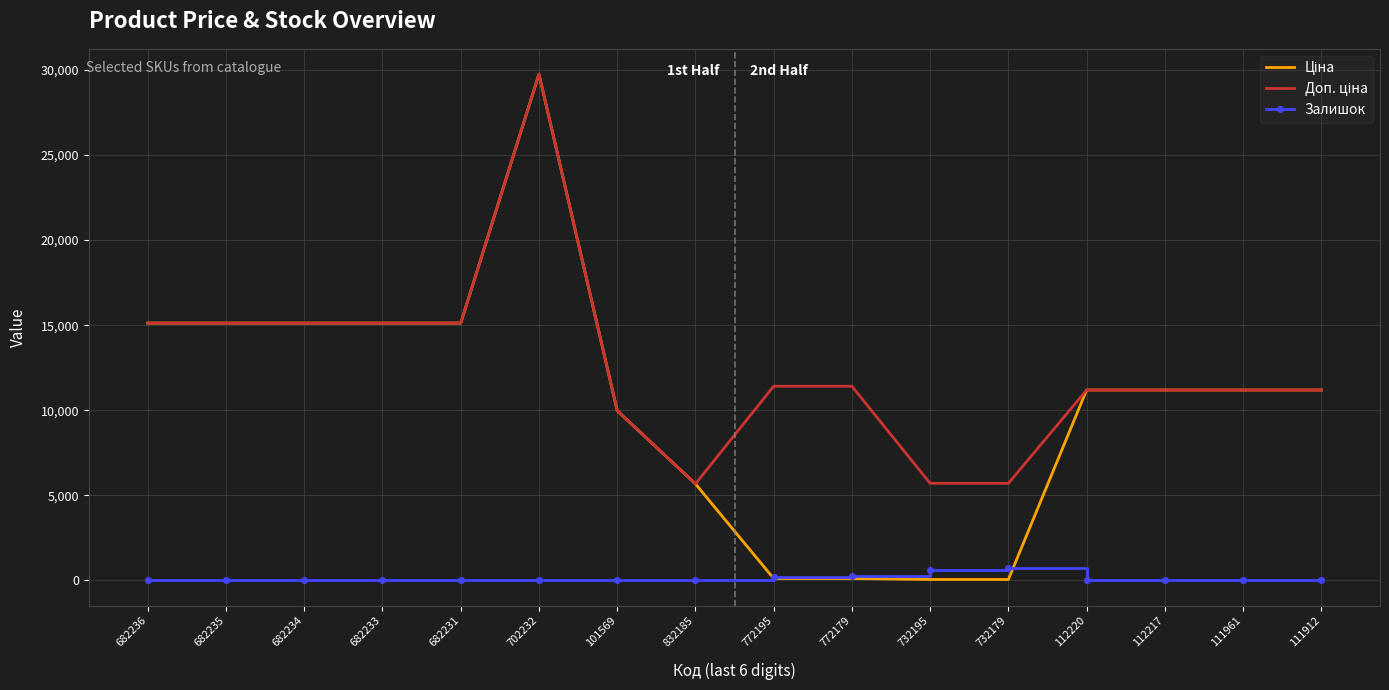

At how many categories does at least one series exceed 6866?

13